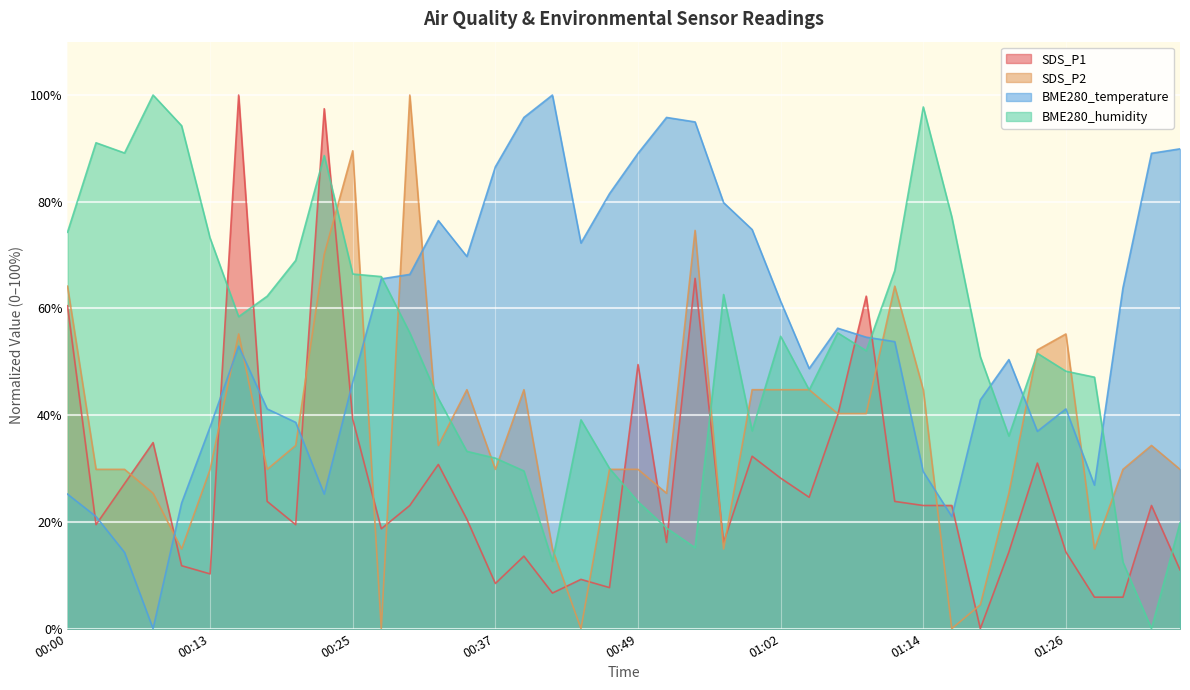

Is the value of BME280_humidity at 00:40 greater than the value of SDS_P1 at 00:35?

Yes